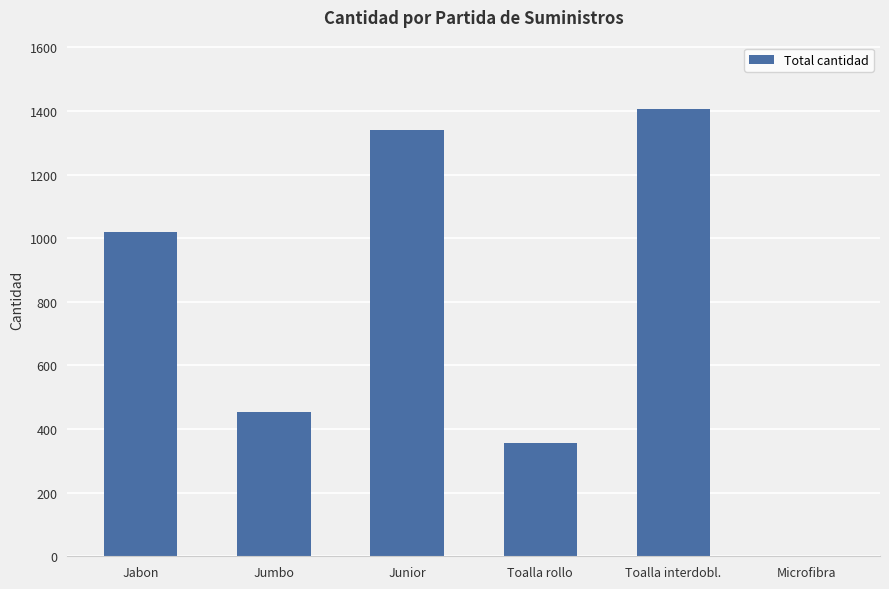

What is the sum of the values at Jabon and Jumbo?

1475